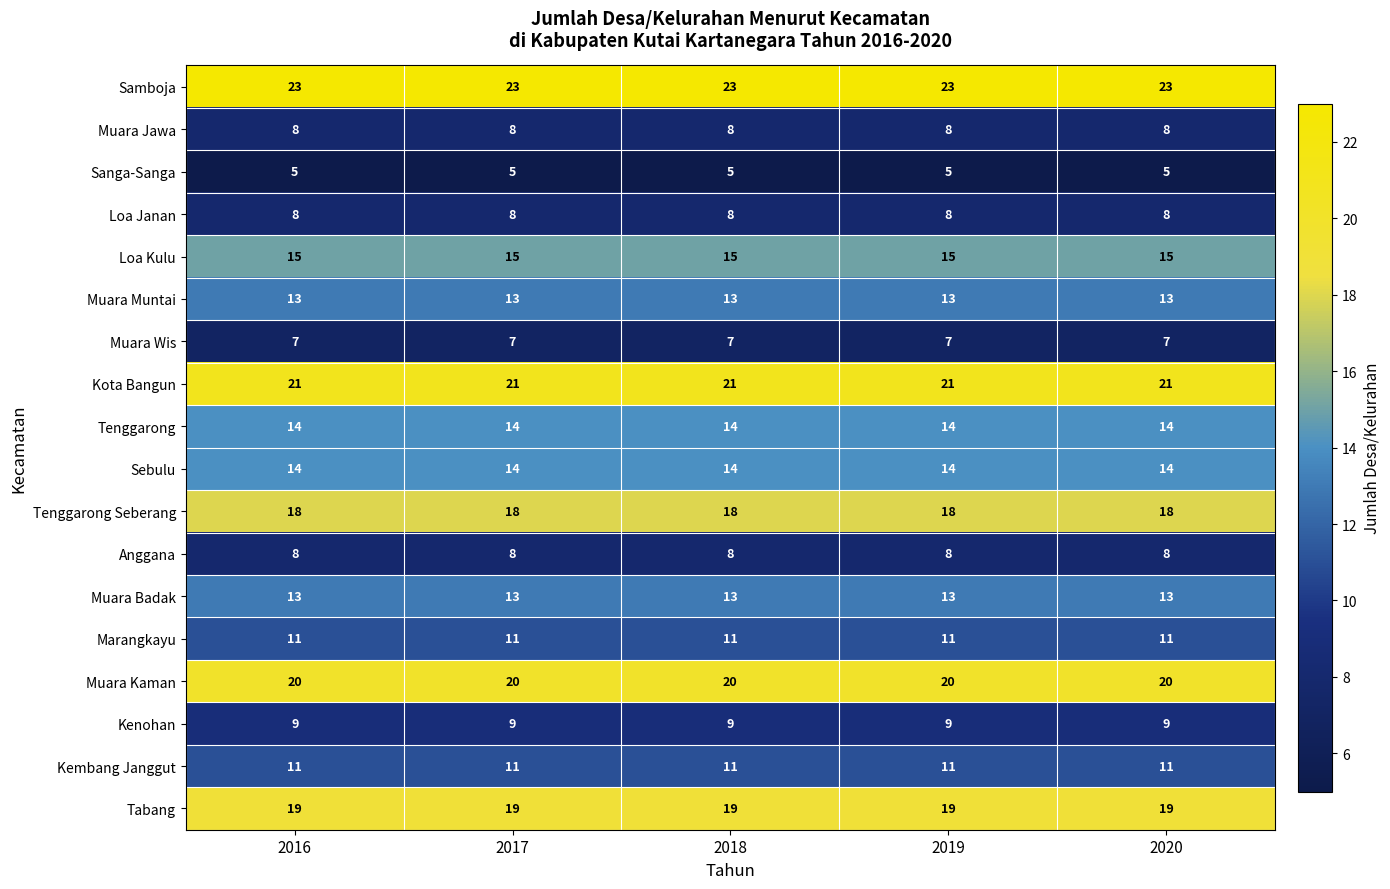

What is the smallest value displayed?

5